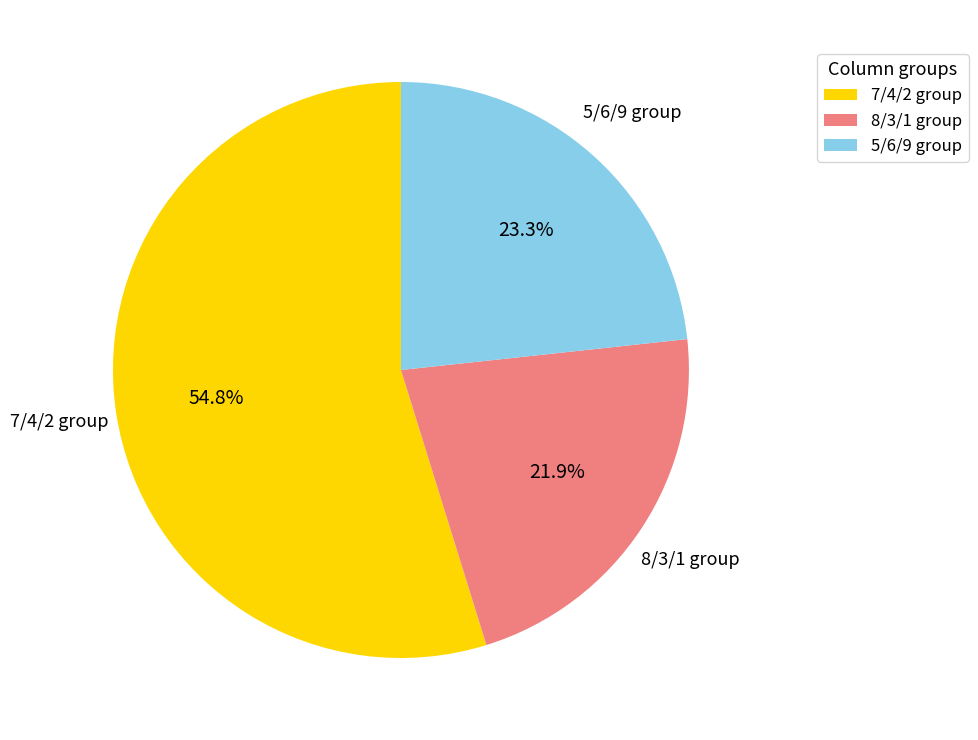

Does any single category account for the majority?

Yes